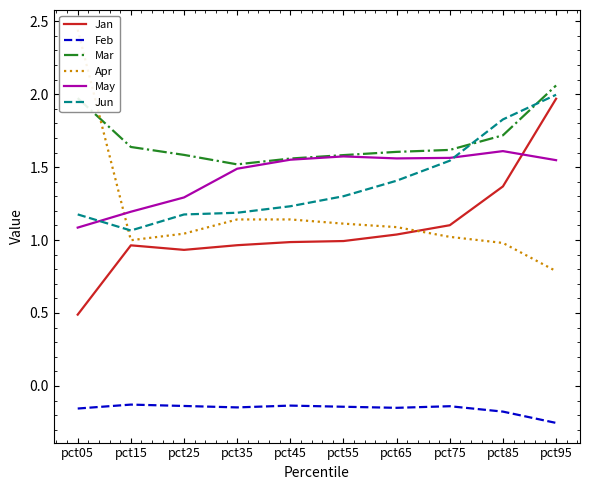

True or false: May and Feb intersect in this chart.

False